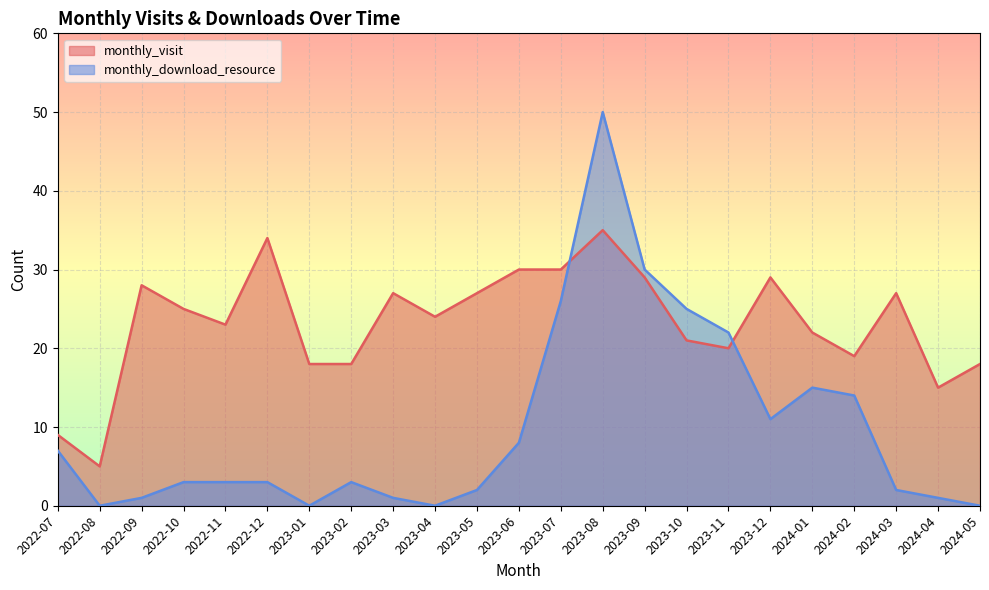

Which series changed the most between 2022-11 and 2024-02?

monthly_download_resource